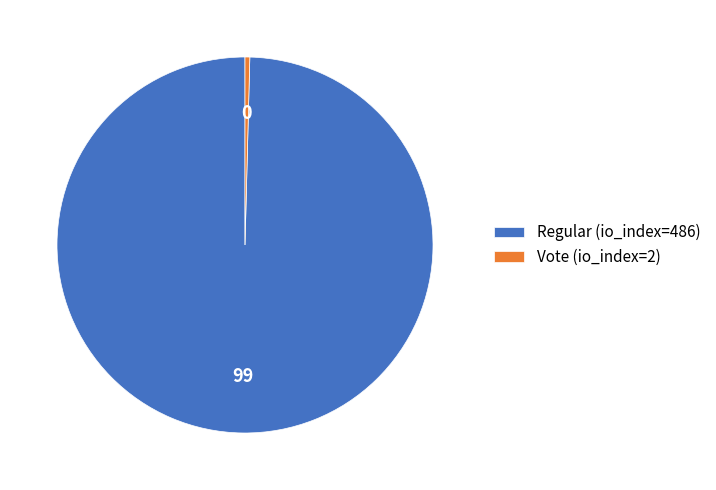

Between Vote (io_index=2) and Regular (io_index=486), which is larger?

Regular (io_index=486)